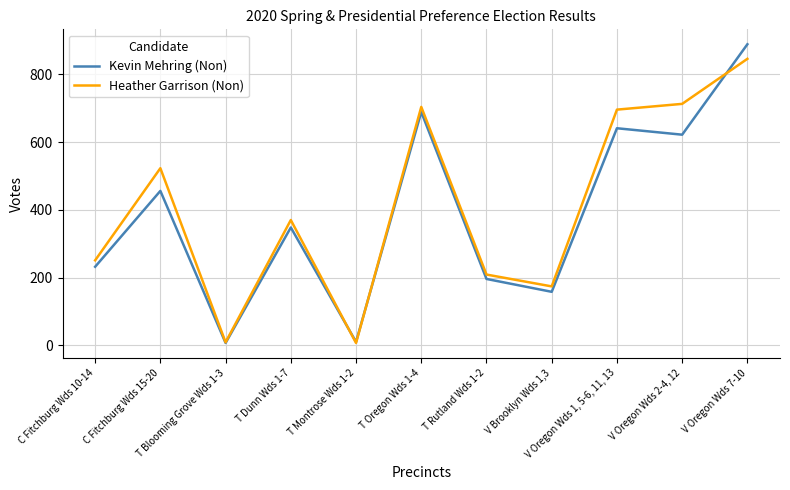

What are all the series names shown in the legend?

Kevin Mehring (Non), Heather Garrison (Non)